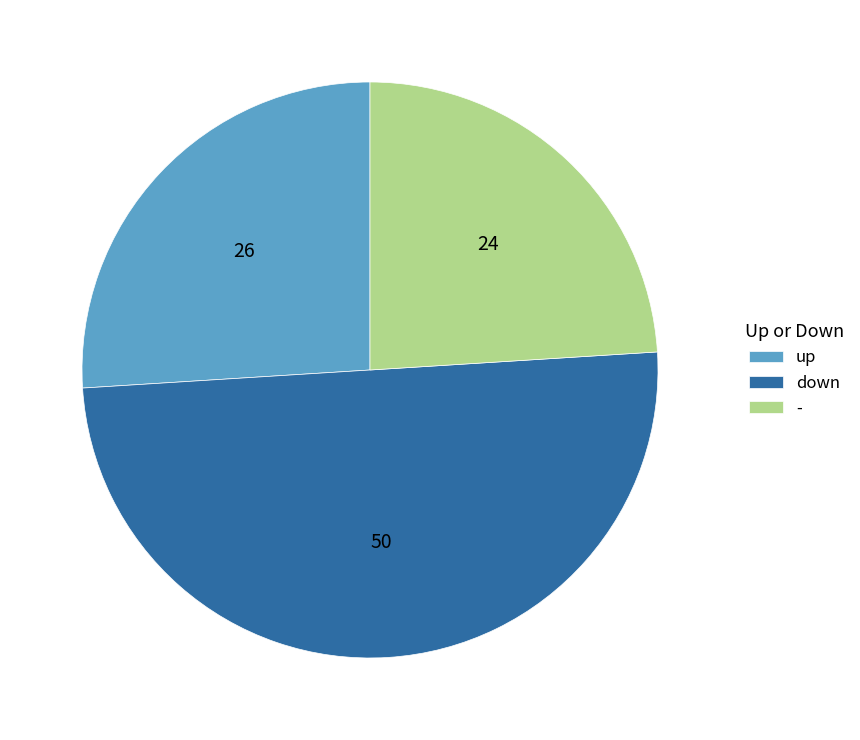

Approximately how many times larger is the value at - compared to up?

0.9